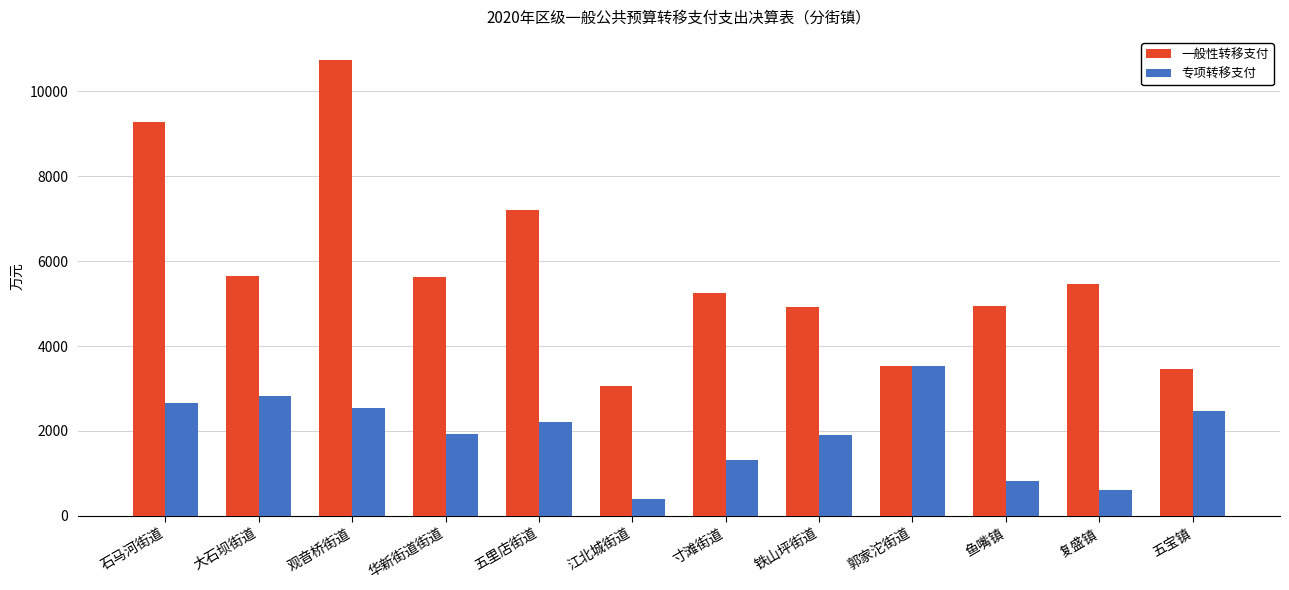

How many distinct data groups are displayed?

2